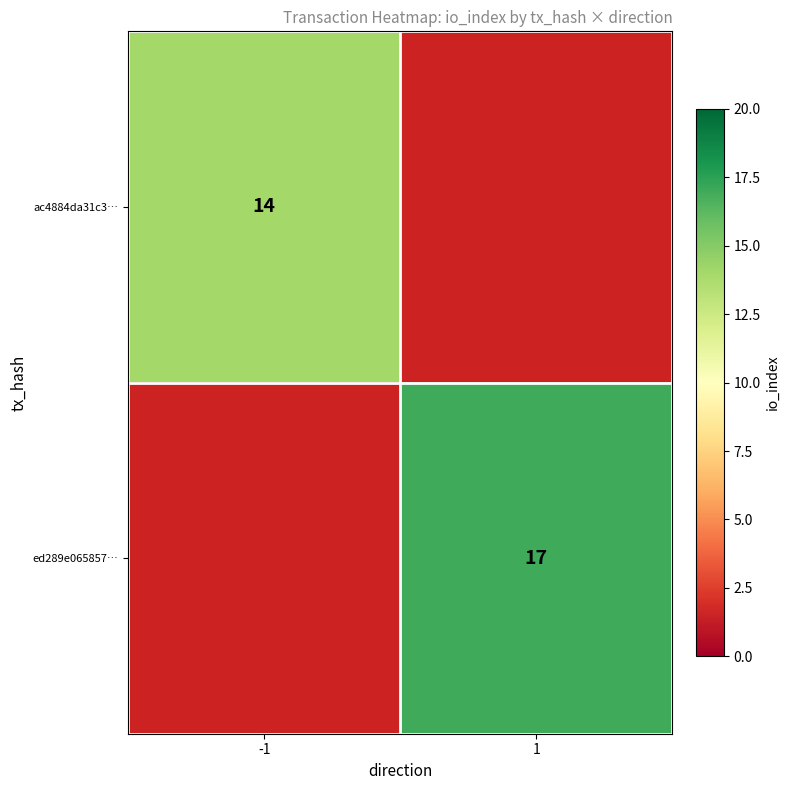

Which has a higher value, 1 or -1?

-1